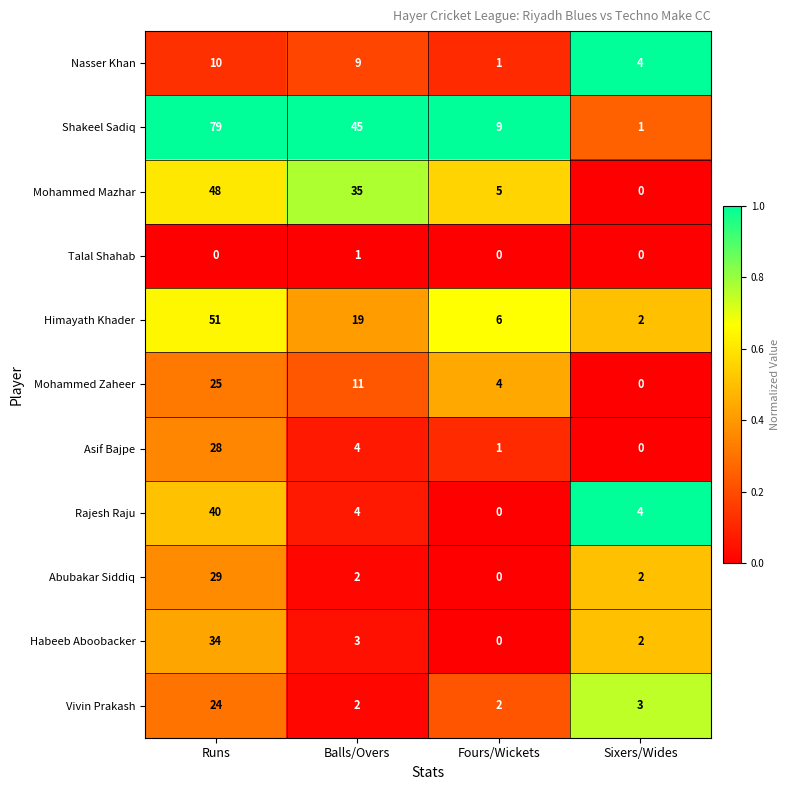

What is the difference between the highest and lowest values at Balls/Overs?

44